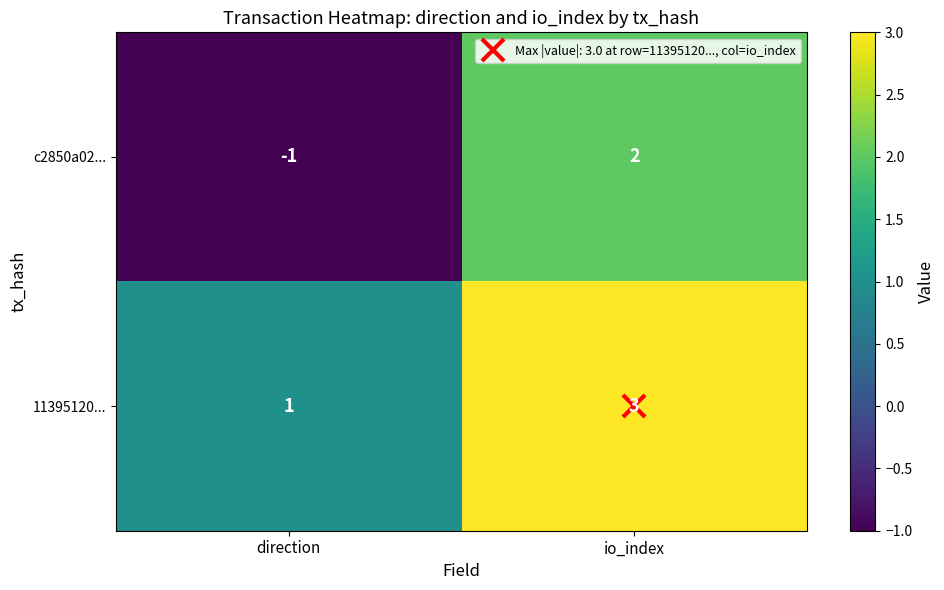

Which category has the lowest value across all series?

direction